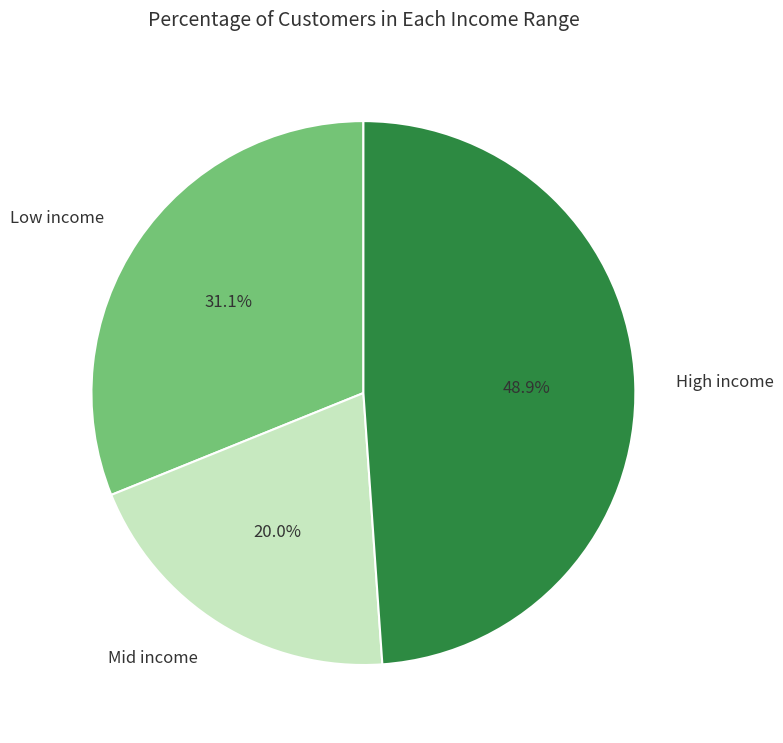

Which category has the smallest portion of the pie?

Mid income